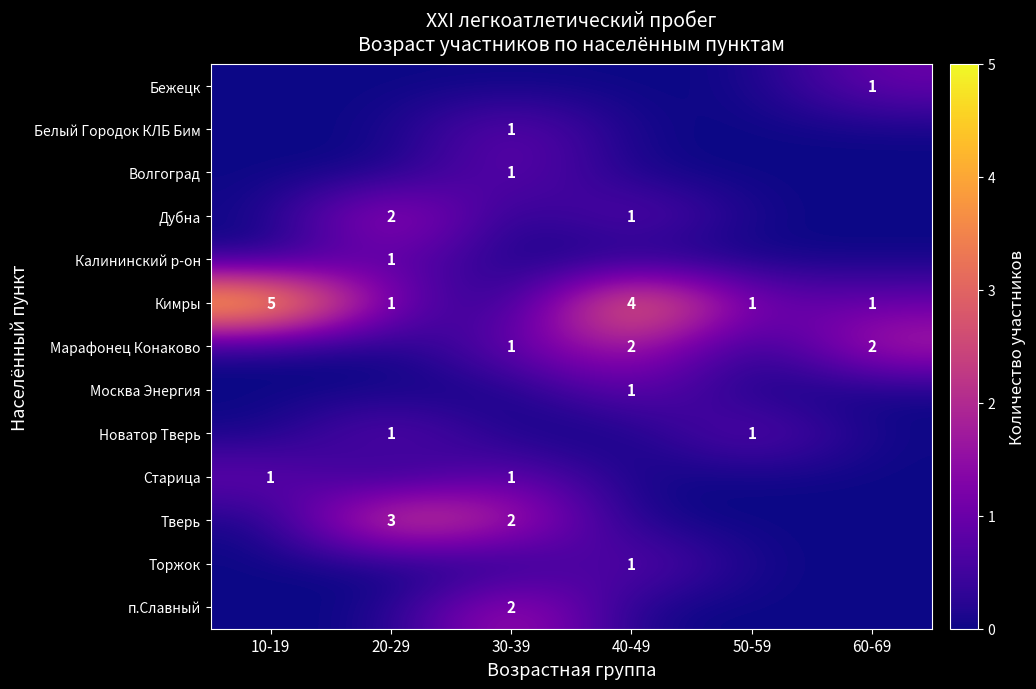

True or false: Кимры has a value of 1 at 20-29.

True